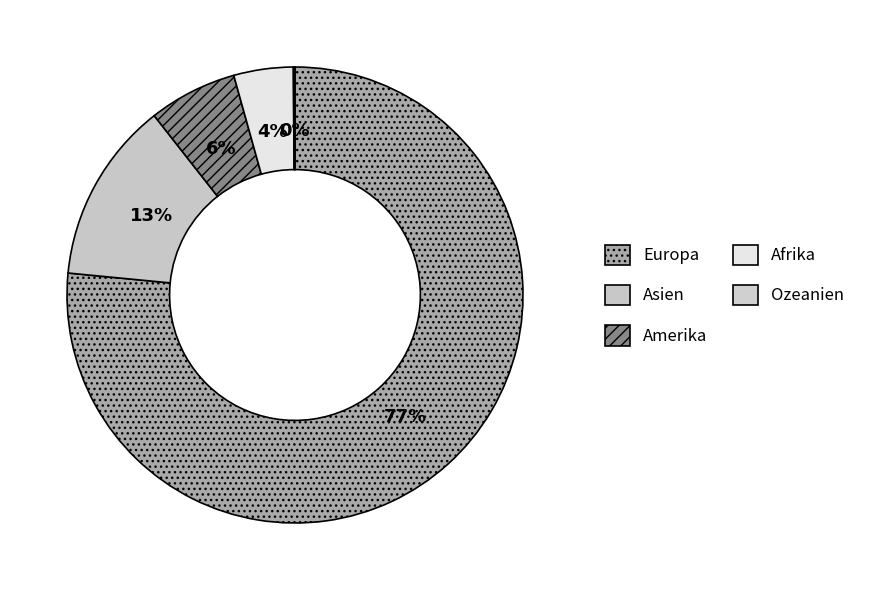

What is the smallest slice in the pie chart?

Ozeanien